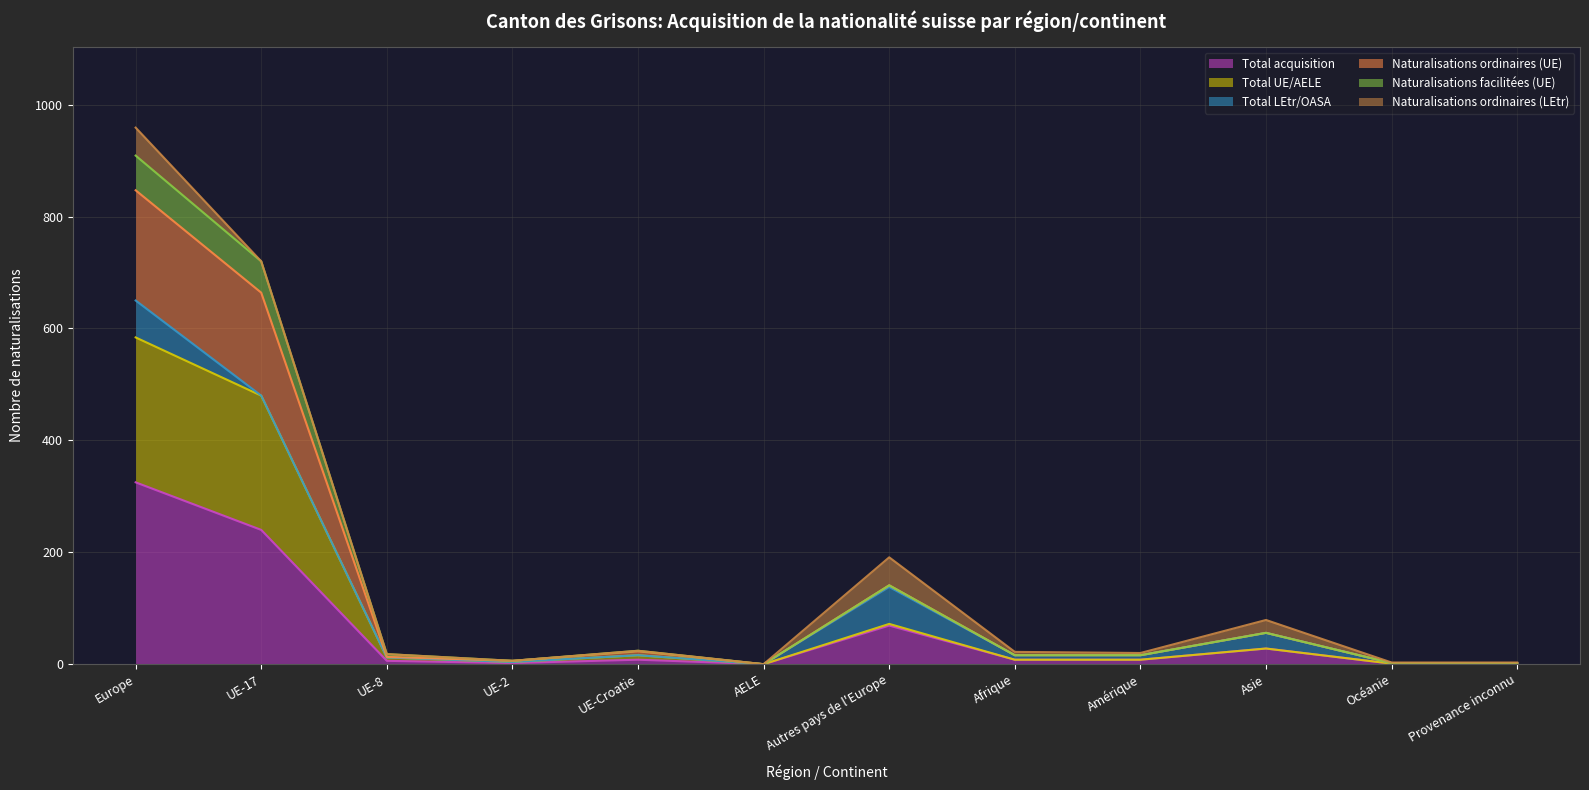

At how many categories does at least one series exceed 562?

2